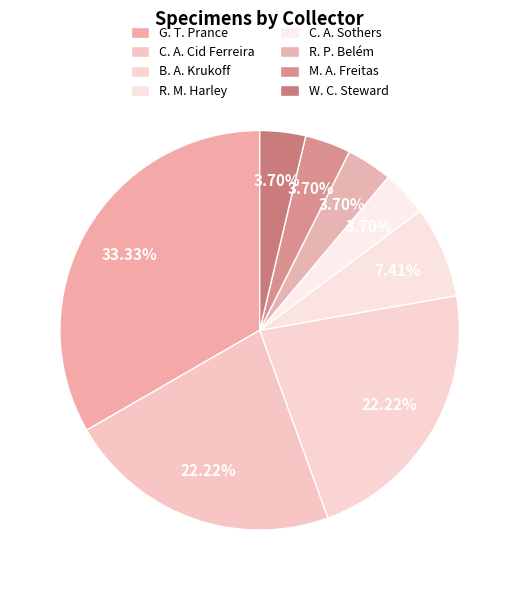

Rank the categories by value from lowest to highest.

C. A. Sothers, R. P. Belém, M. A. Freitas, W. C. Steward, R. M. Harley, C. A. Cid Ferreira, B. A. Krukoff, G. T. Prance